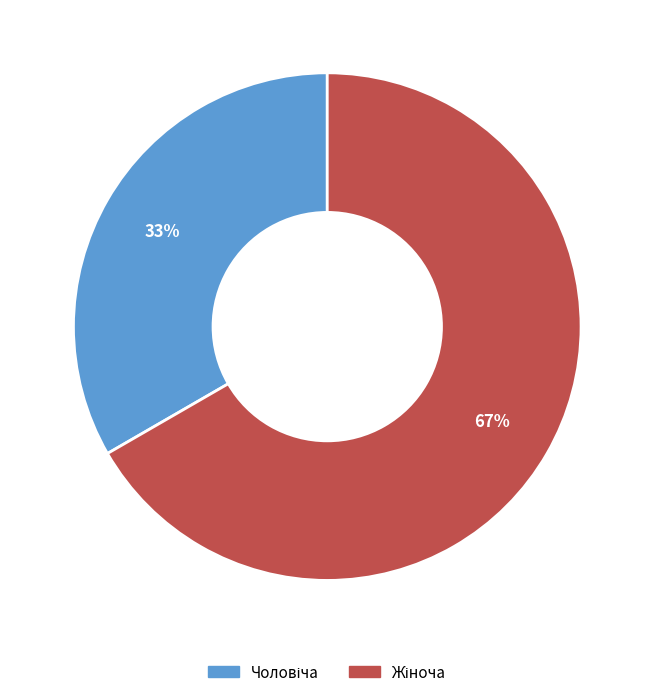

To the nearest percent, what is the average slice percentage?

50%